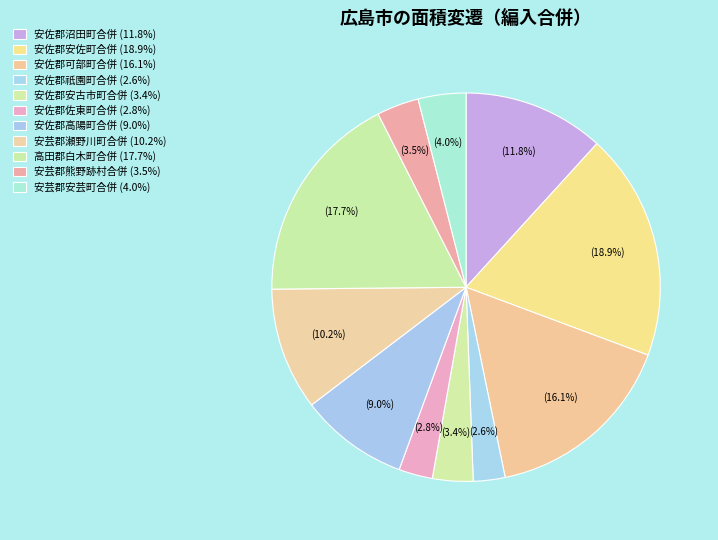

Does 安佐郡安佐町合併 account for over 50% of the chart?

No